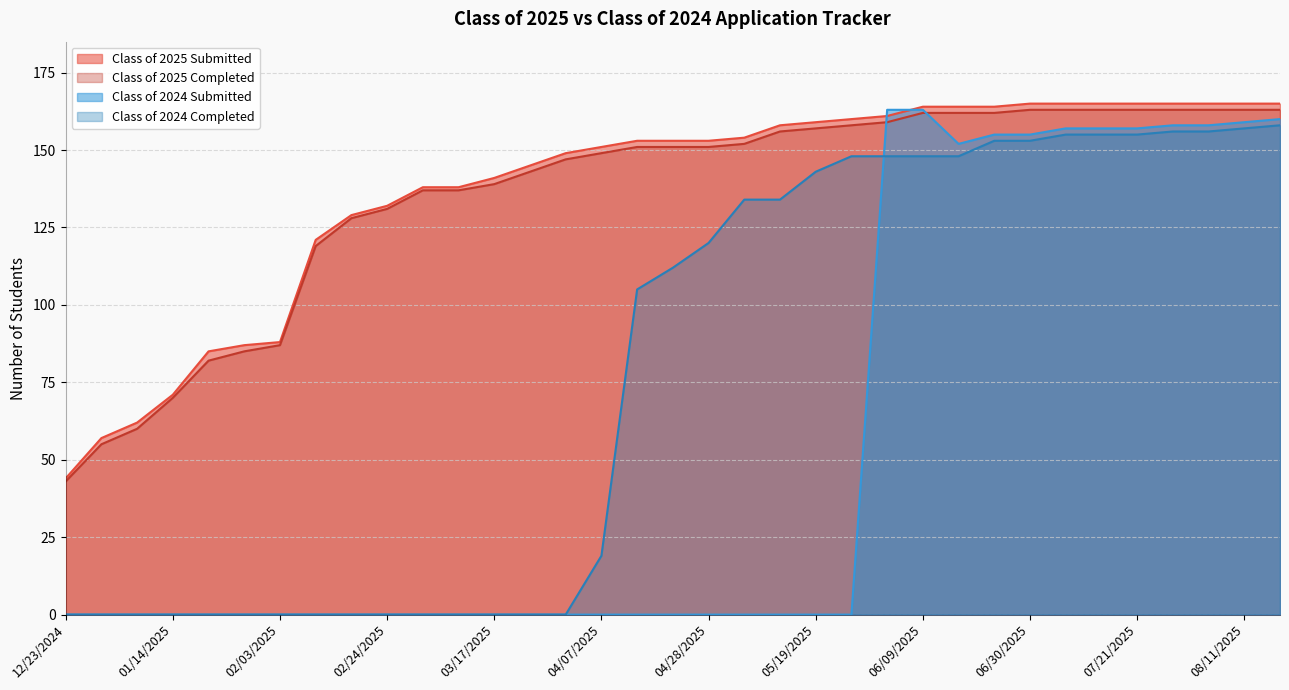

Rank the series at 06/02/2025 from lowest to highest value.

Class of 2024 Completed, Class of 2025 Completed, Class of 2025 Submitted, Class of 2024 Submitted